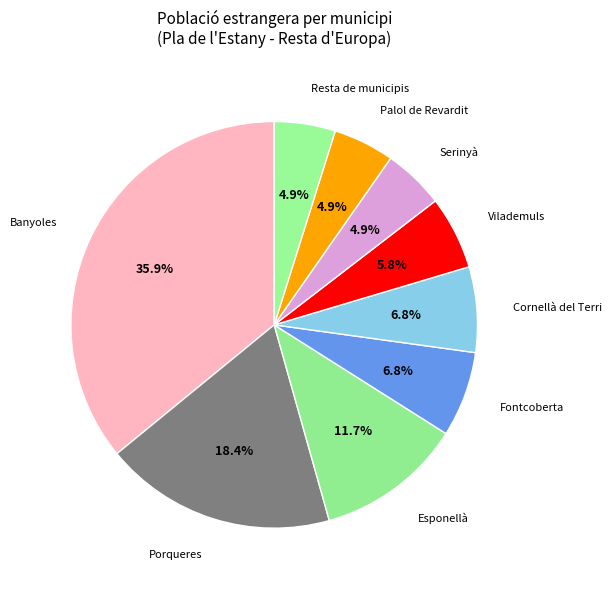

How many segments does this pie chart have?

9